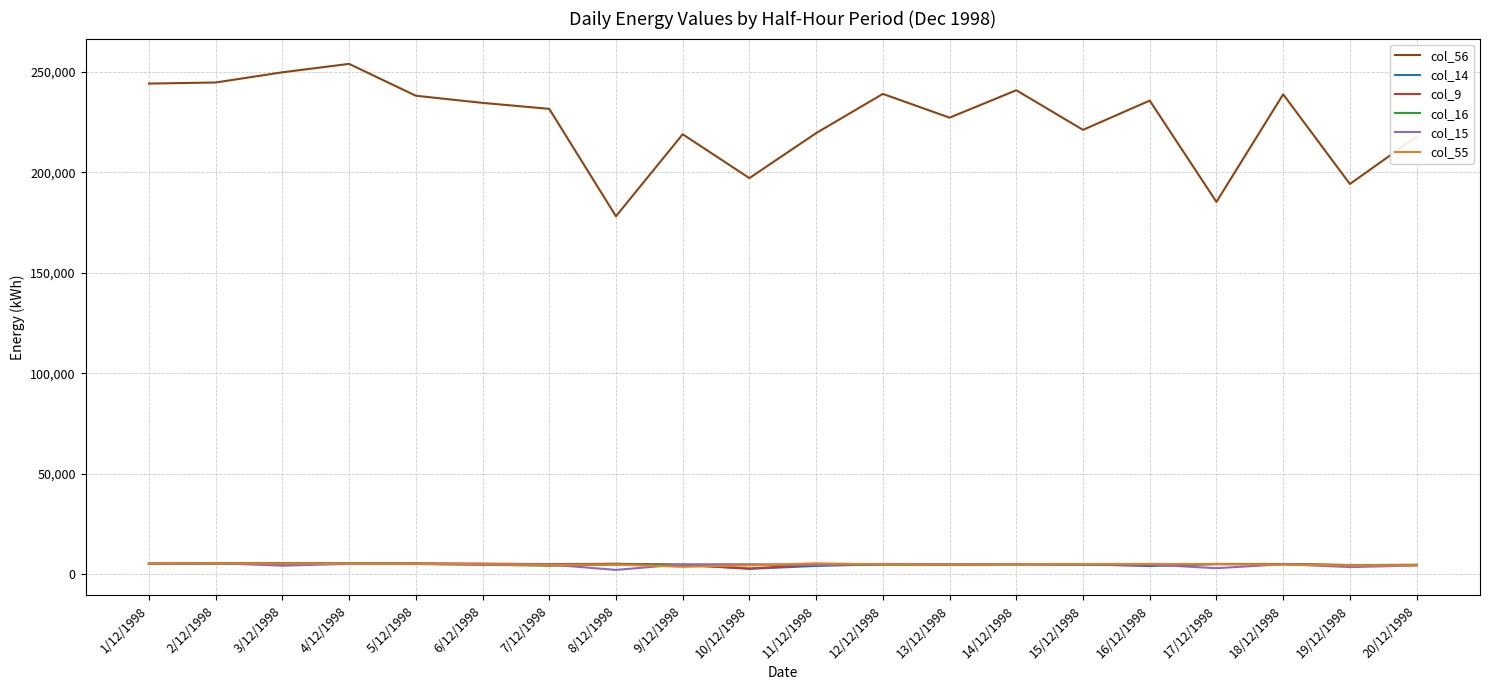

Which series has the largest total across all categories?

col_56